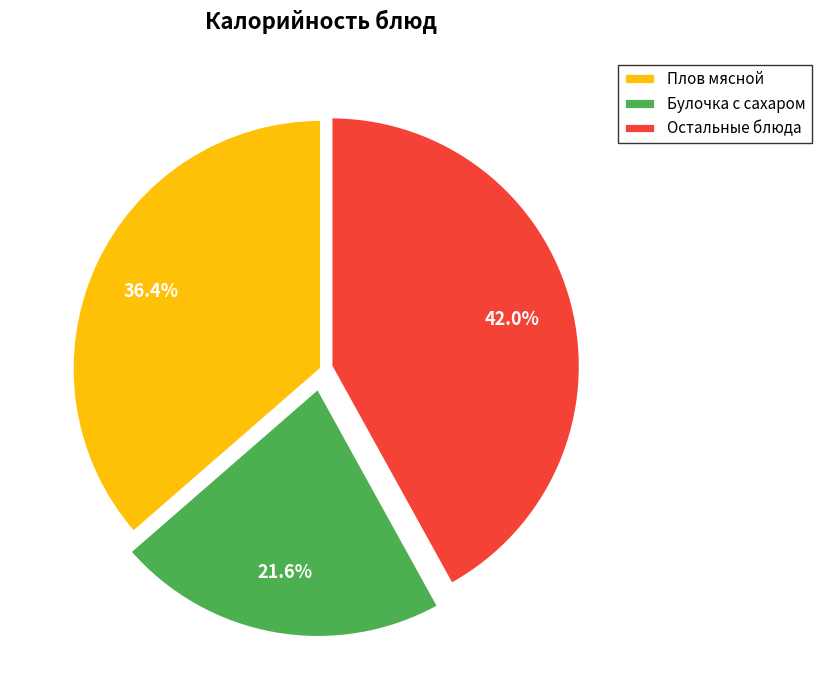

Does Остальные блюда represent more than half of the total?

No